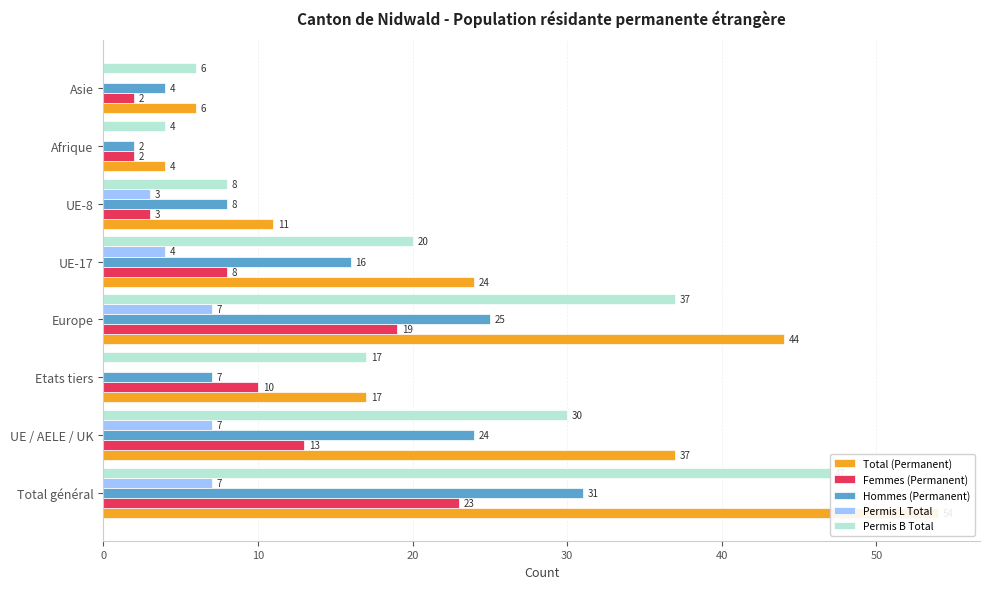

Reading left to right, extract all data points from this chart.

Total (Permanent): 54	37	17	44	24	11	4	6
Femmes (Permanent): 23	13	10	19	8	3	2	2
Hommes (Permanent): 31	24	7	25	16	8	2	4
Permis L Total: 7	7	0	7	4	3	0	0
Permis B Total: 47	30	17	37	20	8	4	6